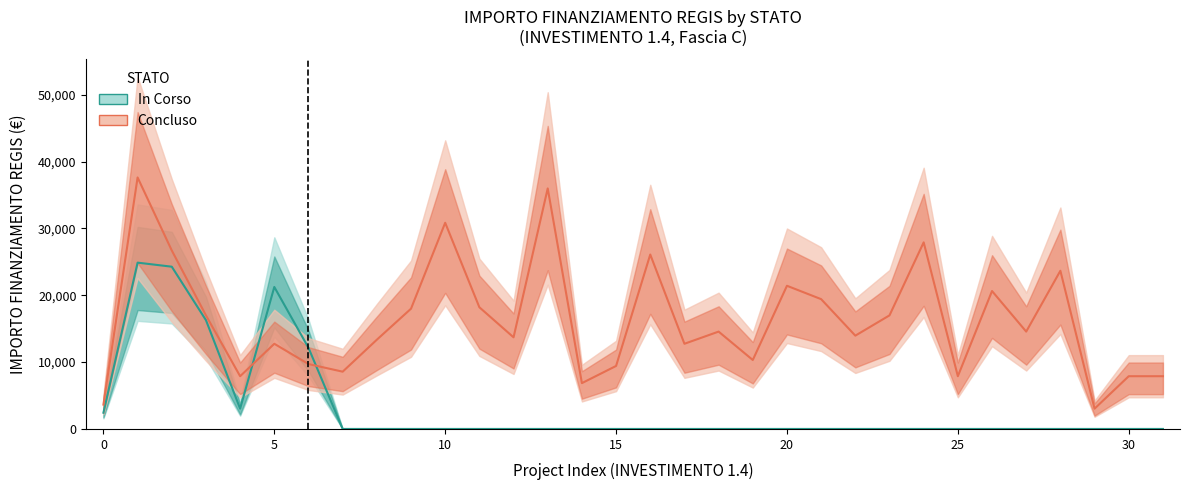

Reading left to right, extract all data points from this chart.

3642	37634	26708	16996	7891	12747	9712	8570	13354	17997	30852	18210	13712	35994	6856	9427	26101	12747	14568	10319	21425	19424	13961	16996	27922	7891	20638	14568	23673	3035	7891	7891